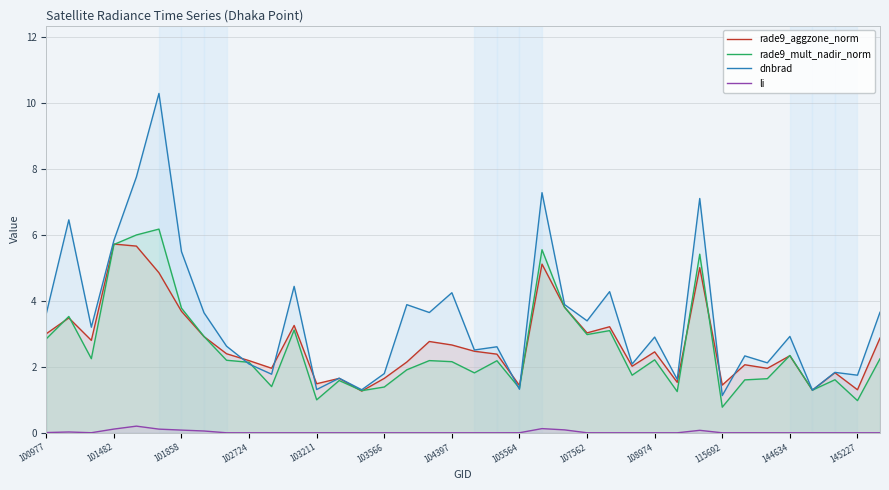

What is the difference between the highest and lowest values at 19?

2.5